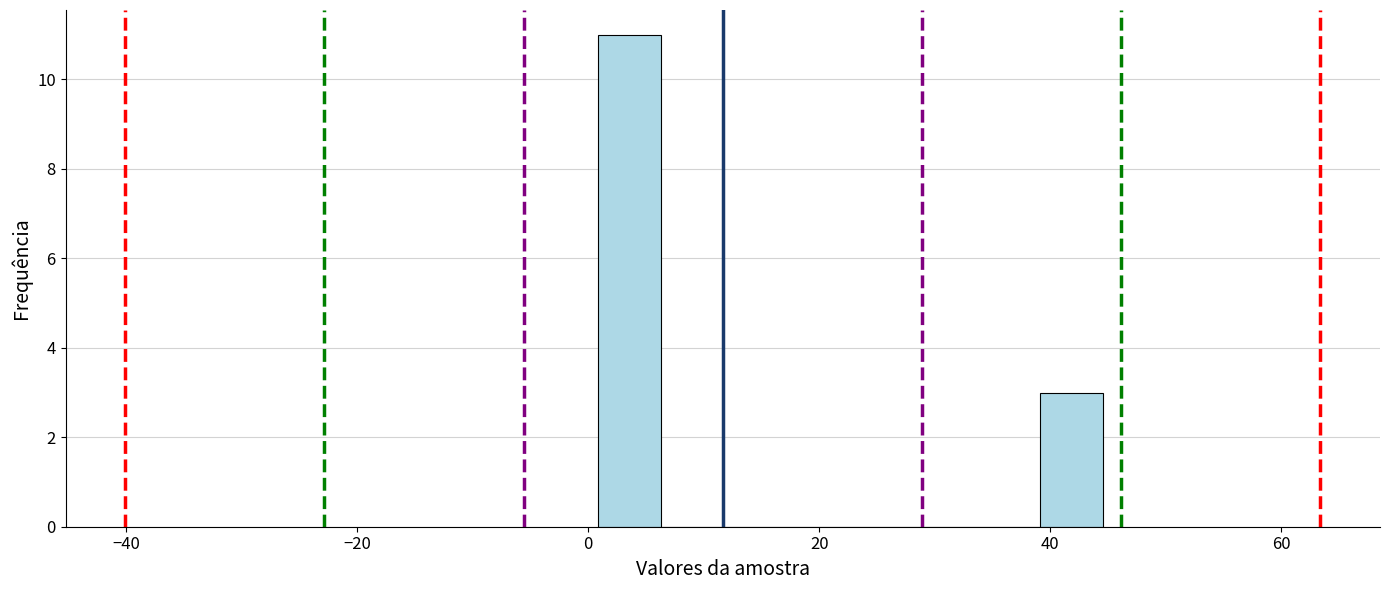

Read against the x-axis, roughly where is the centre of the tallest bar?

4